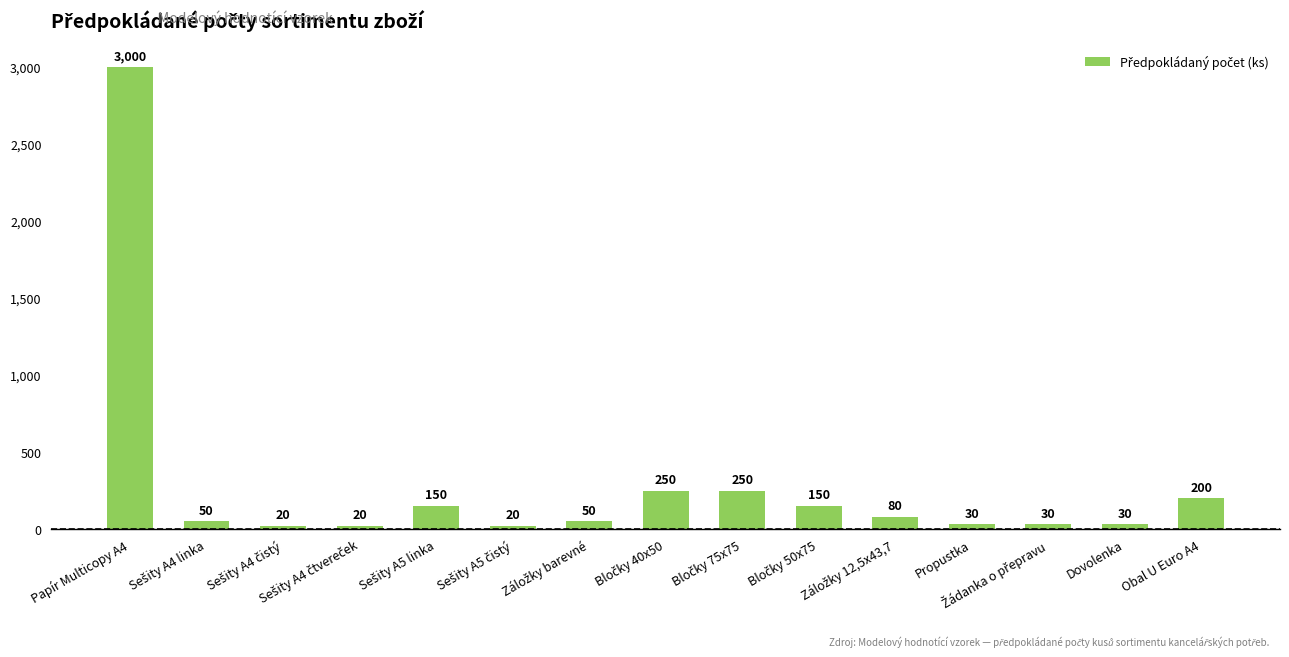

What is the value of the 6th bar from the left?

20